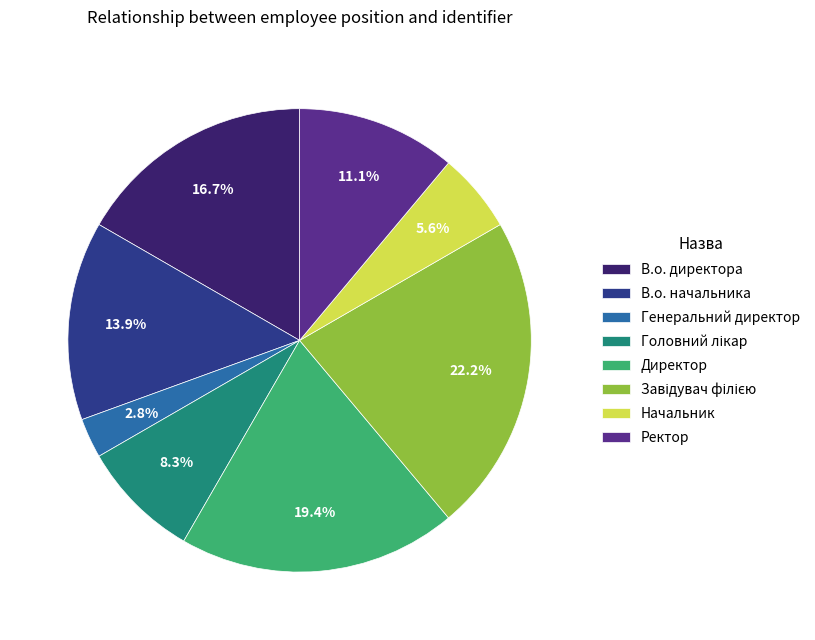

How many segments does this pie chart have?

8